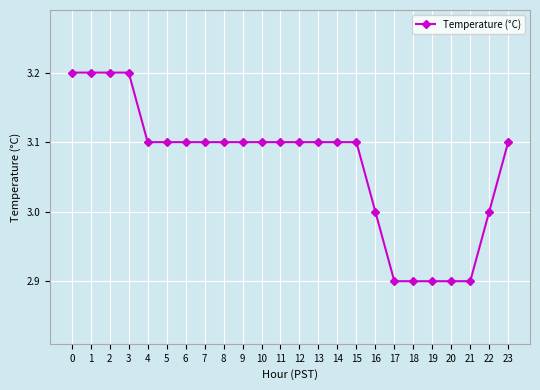

What is the sum of all values?

73.6